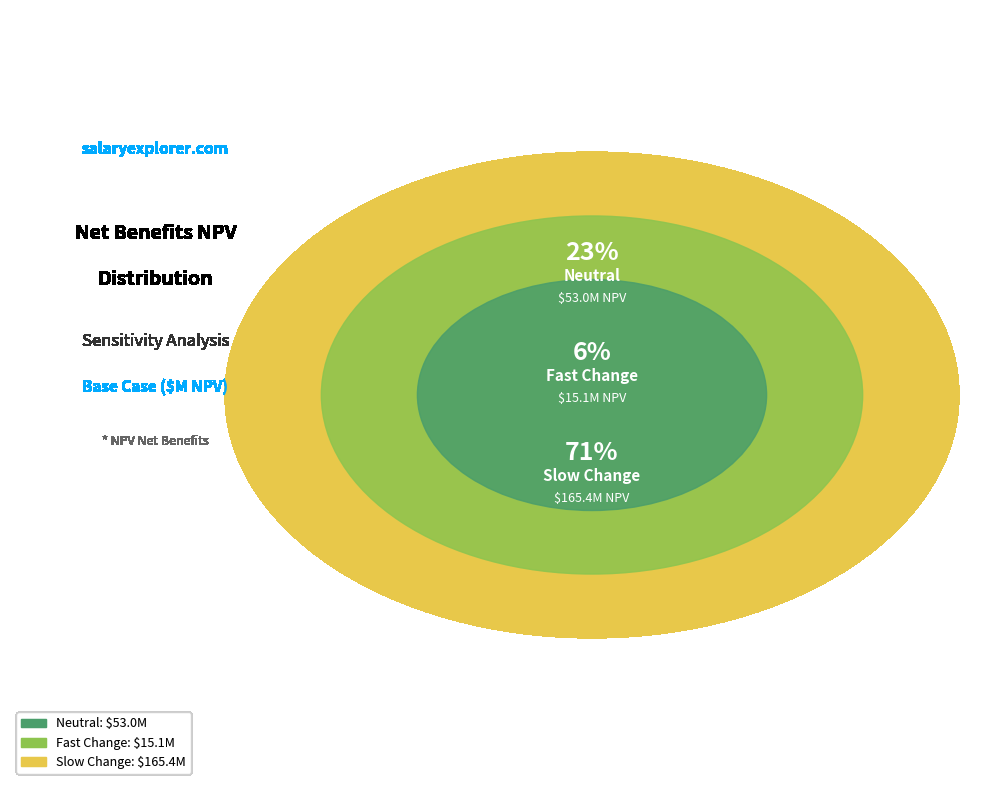

Which slice is the largest?

Slow Change